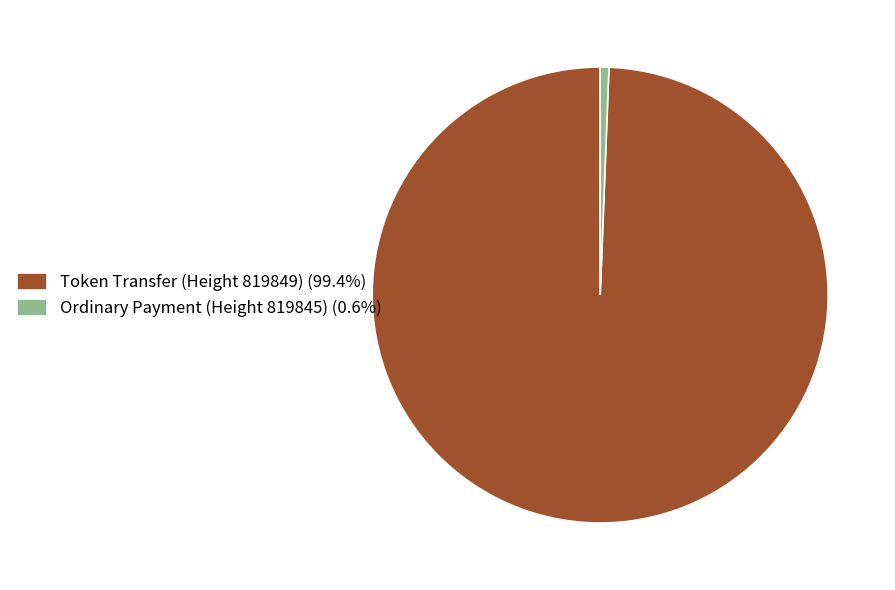

How many segments does this pie chart have?

2